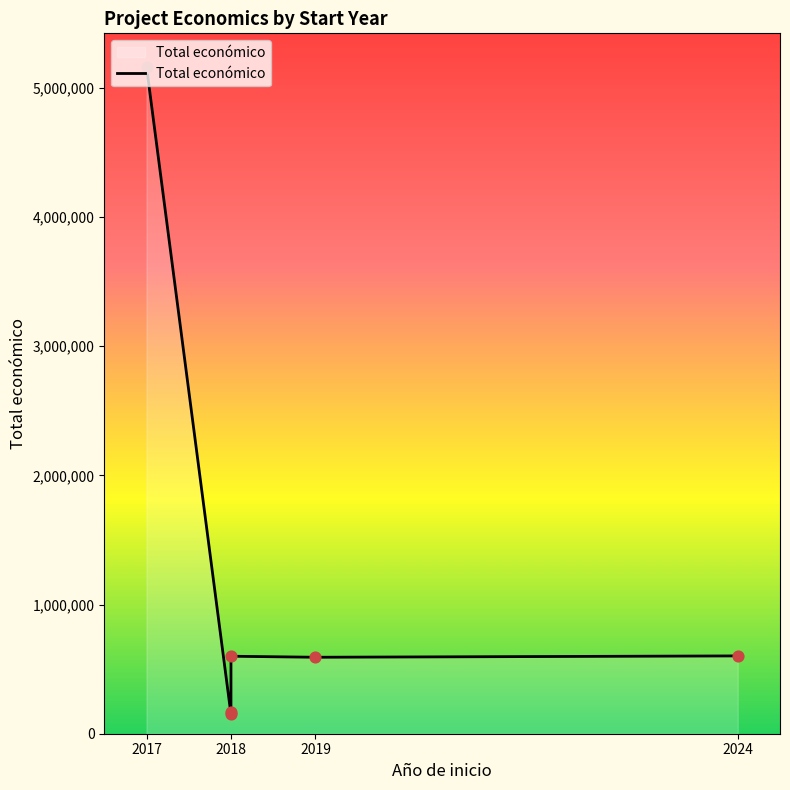

What is the change in value from 2017 to 2018?

-5013916.0